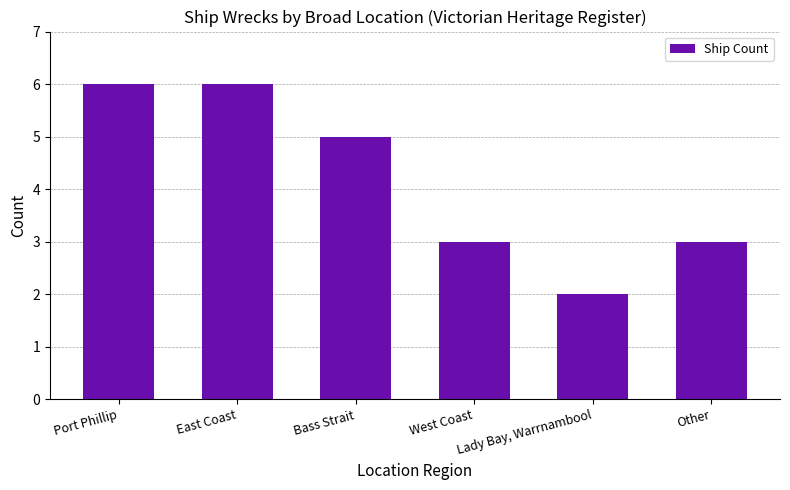

At which label does the data first exceed 5?

Port Phillip